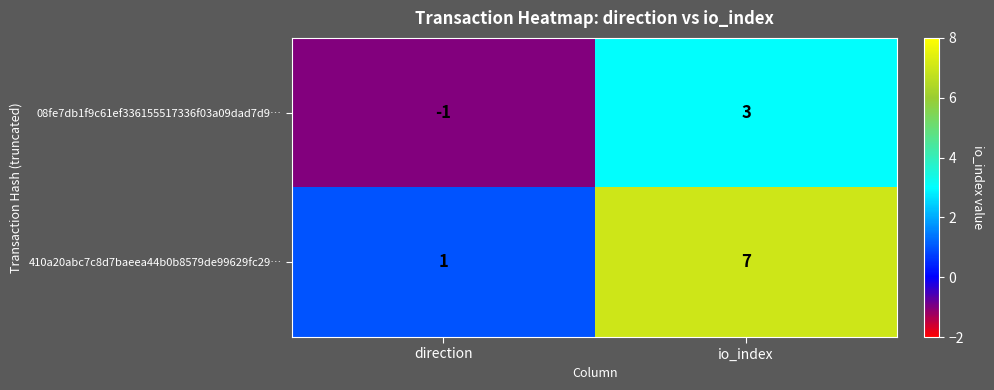

What is the spread (max minus min) of values at direction?

2